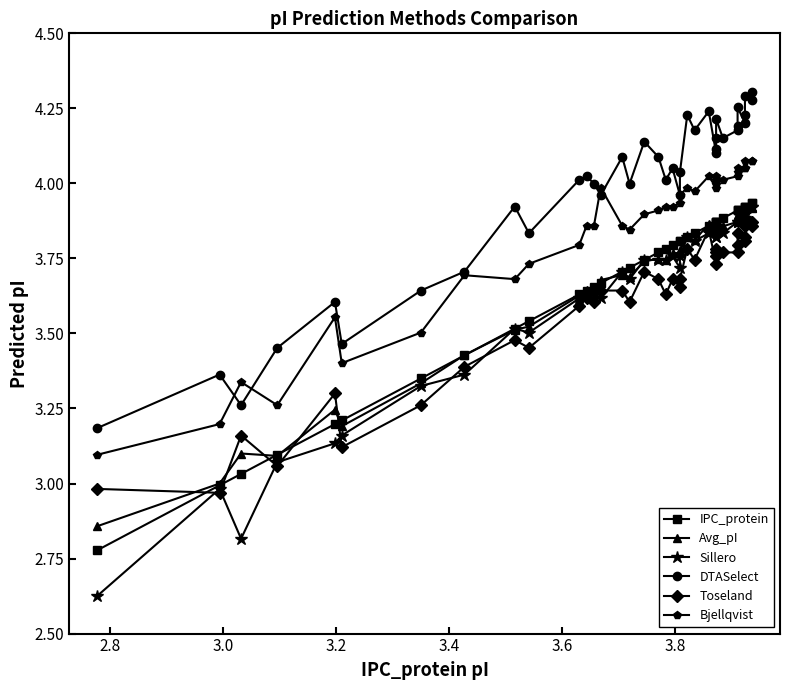

True or false: Bjellqvist has more than 2 interior local peaks.

True